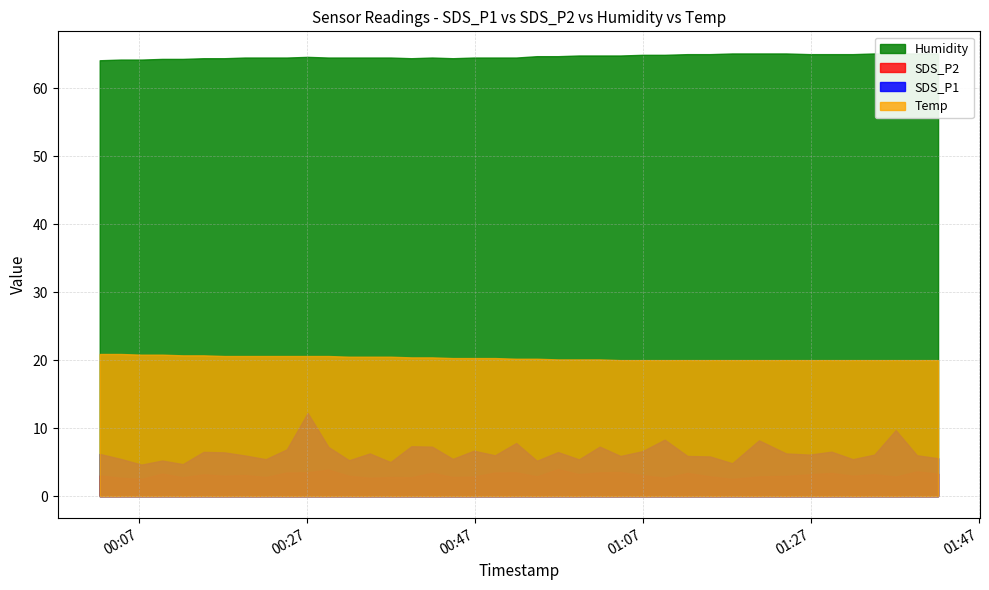

How many lines are shown in the chart?

4